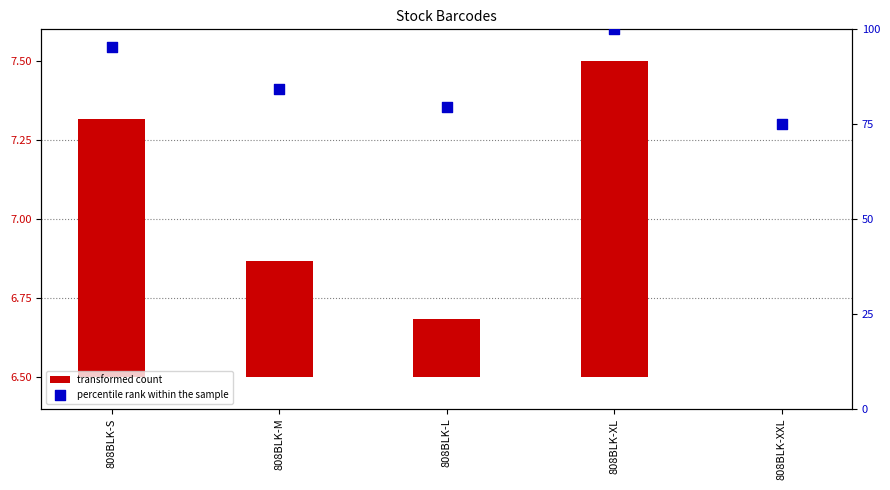

At which category is the sum across all series the highest?

808BLK-XL